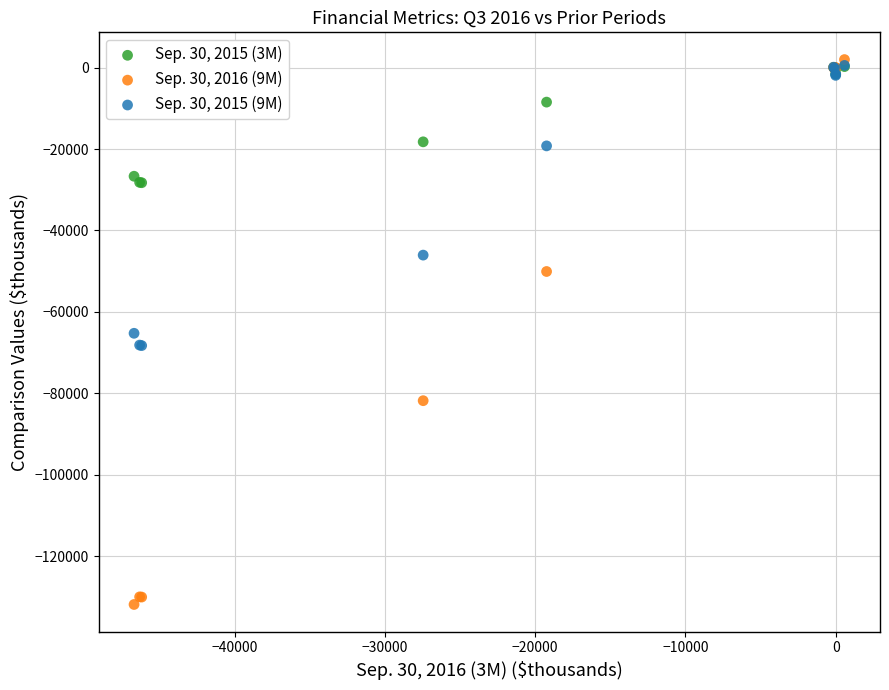

Which series reaches the maximum Y coordinate?

Sep. 30, 2016 (9M)